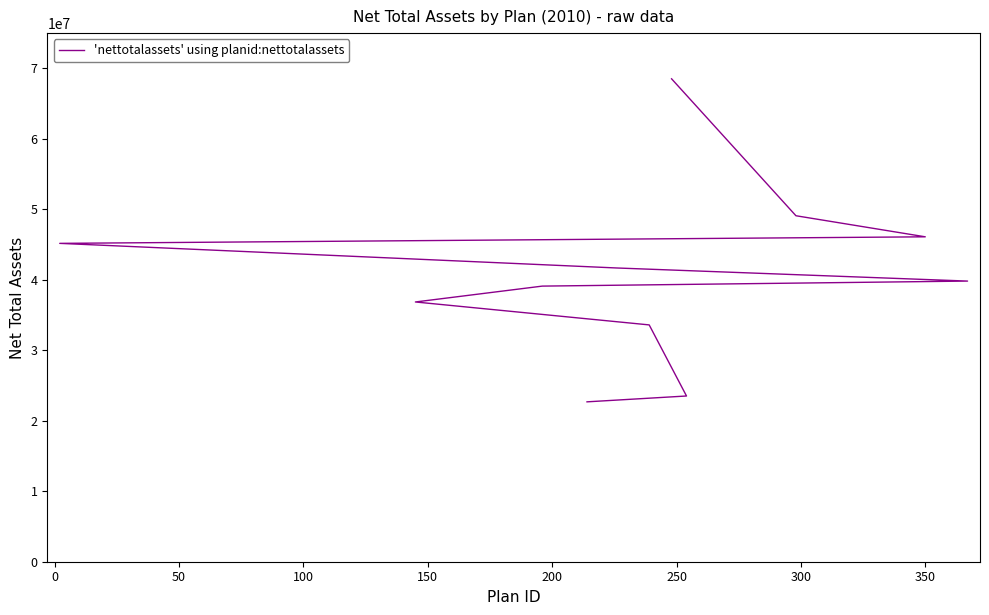

What is the difference between the maximum and minimum values?

45829396